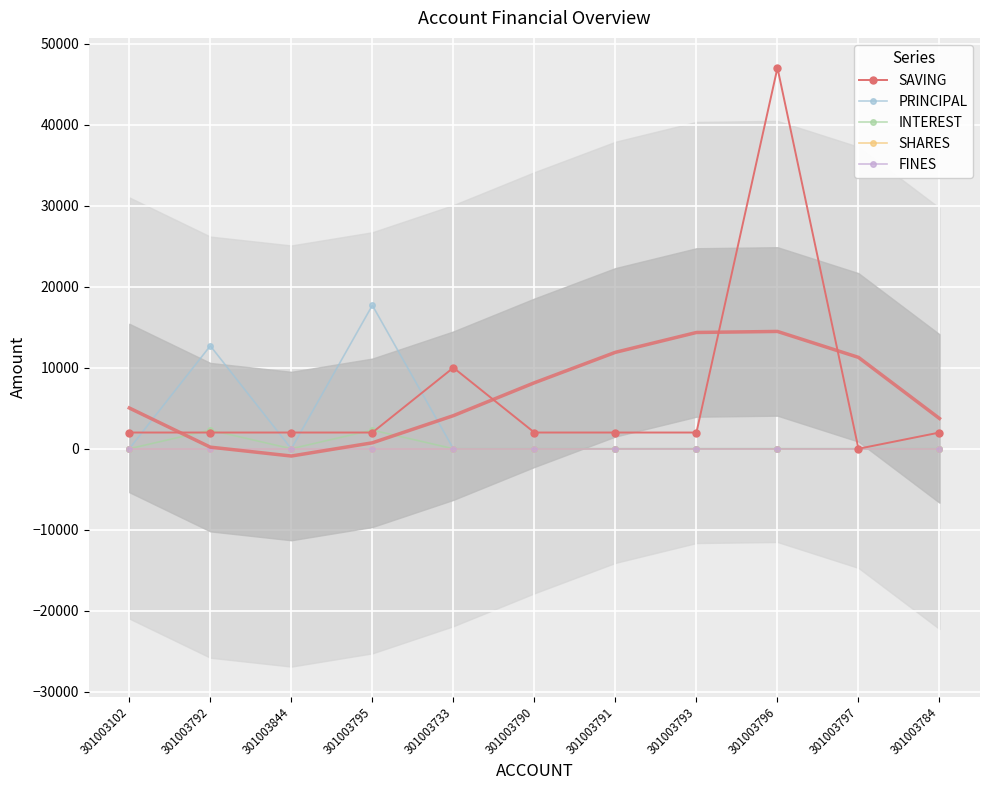

Reading left to right, list all the values displayed in this chart.

SAVING: 2000	2000	2000	2000	10000	2000	2000	2000	47000	0	2000
PRINCIPAL: 0	12700	0	17700	0	0	0	0	0	0	0
INTEREST: 0	2300	0	2300	0	0	0	0	0	0	0
SHARES: 0	0	0	0	0	0	0	0	0	0	0
FINES: 0	0	0	0	0	0	0	0	0	0	0